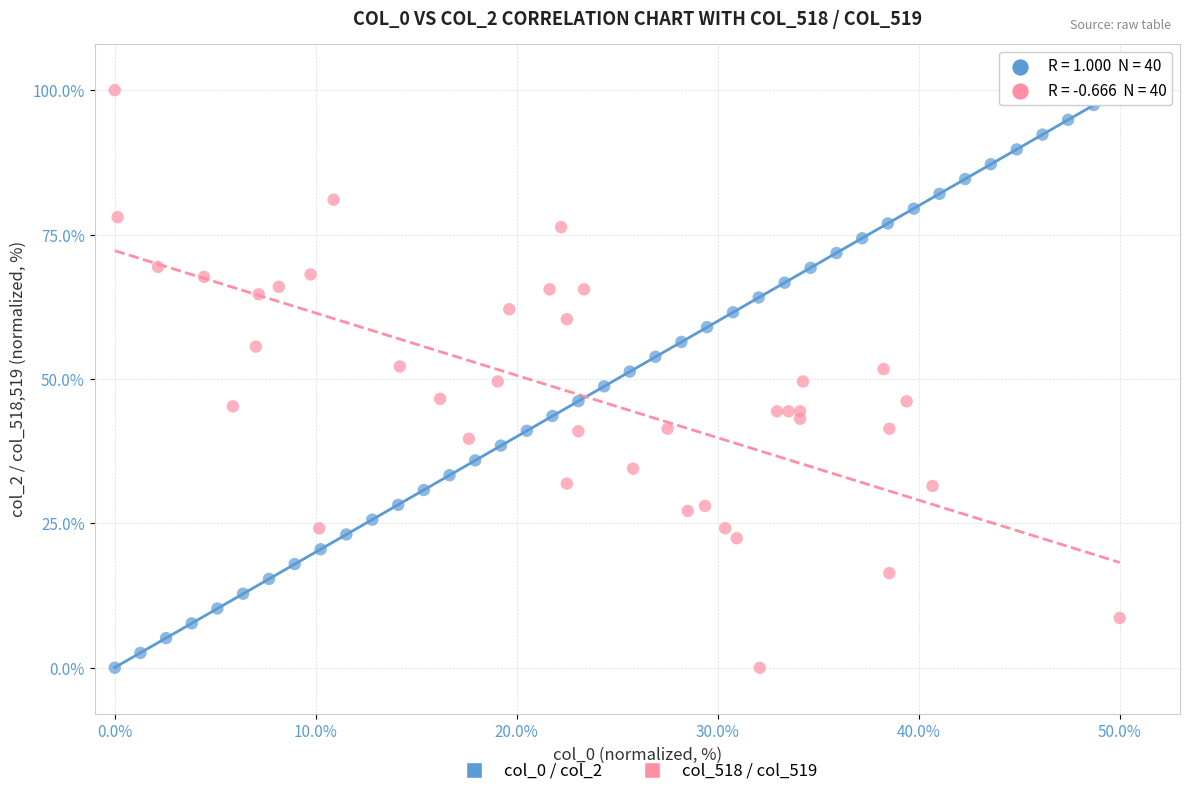

What are all the series names shown in the legend?

col_0 / col_2, col_518 / col_519